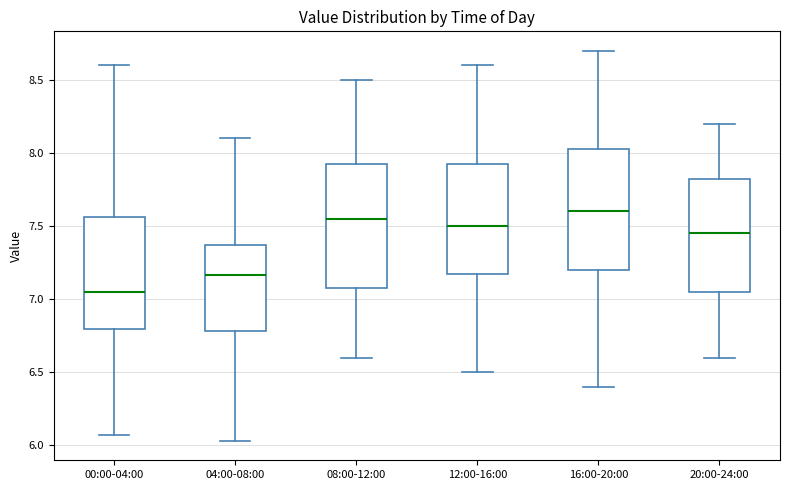

Where does the median line of the box for 16:00-20:00 sit on the y-axis? The values are not printed on the chart, so give them approximately, as read against the axis.

7.60